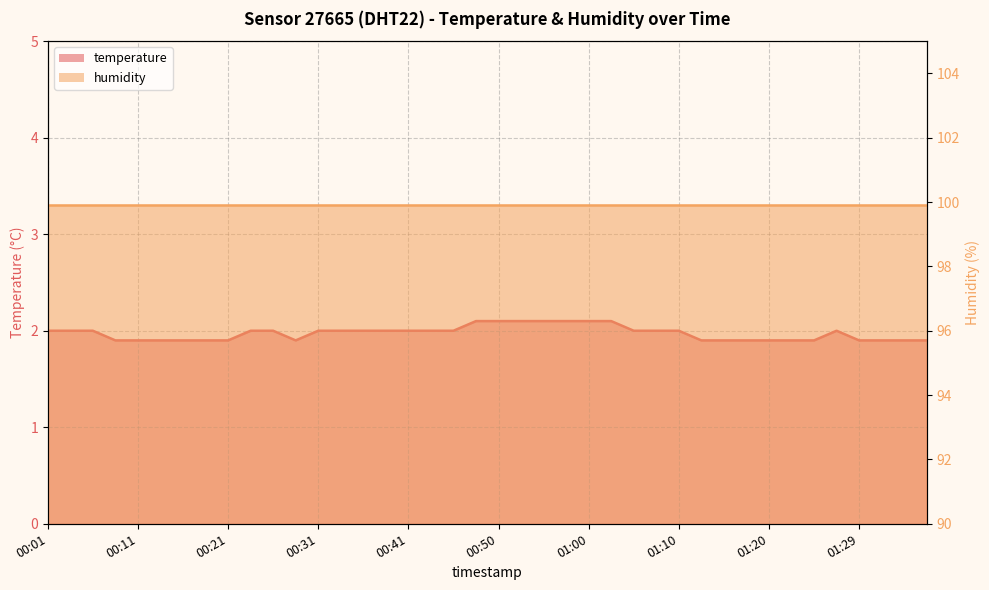

Count the number of values greater than 2.

7